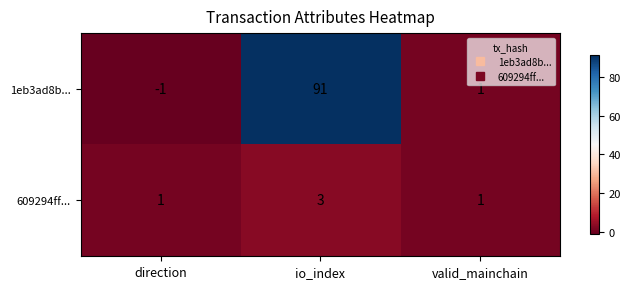

What is the highest value of the 609294ff... series?

3